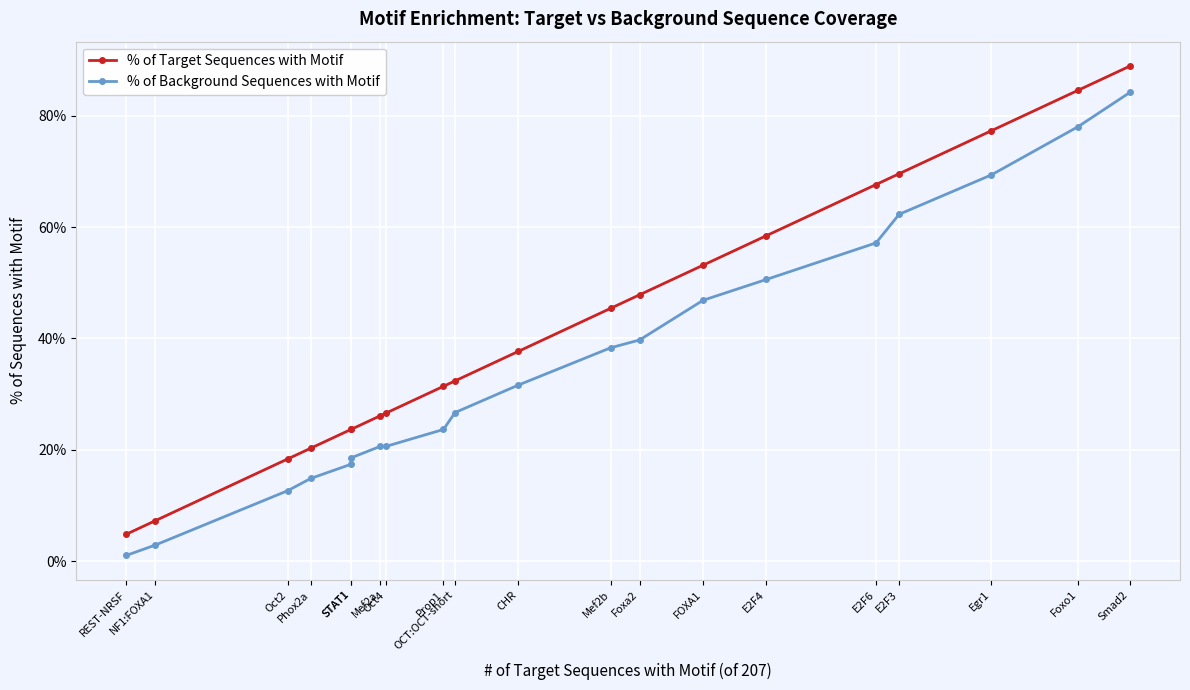

At which label does % of Background Sequences with Motif reach its minimum?

REST-NRSF